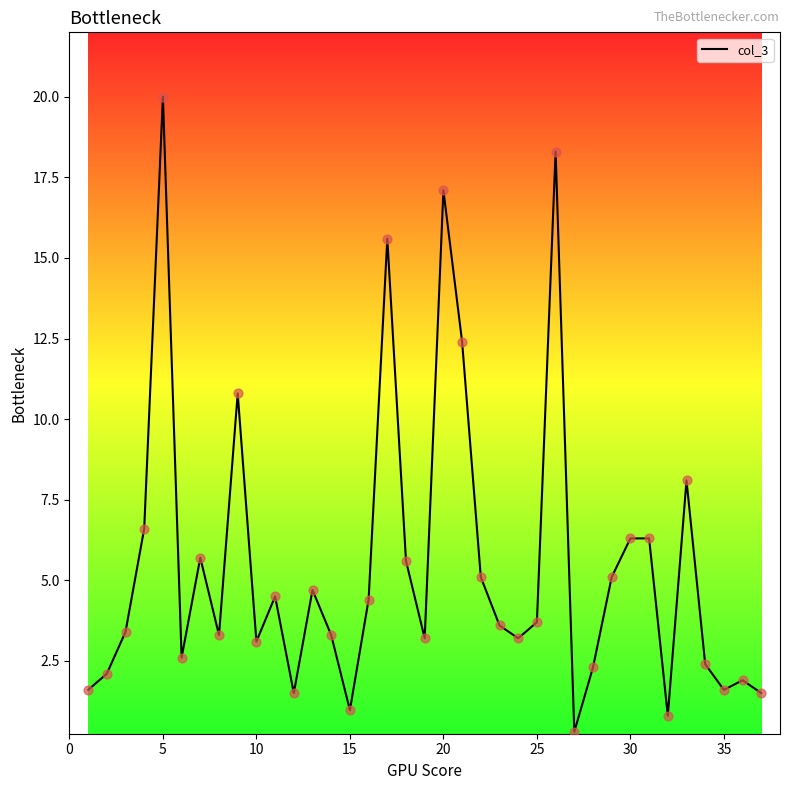

What is the maximum value shown in the chart?

20.0